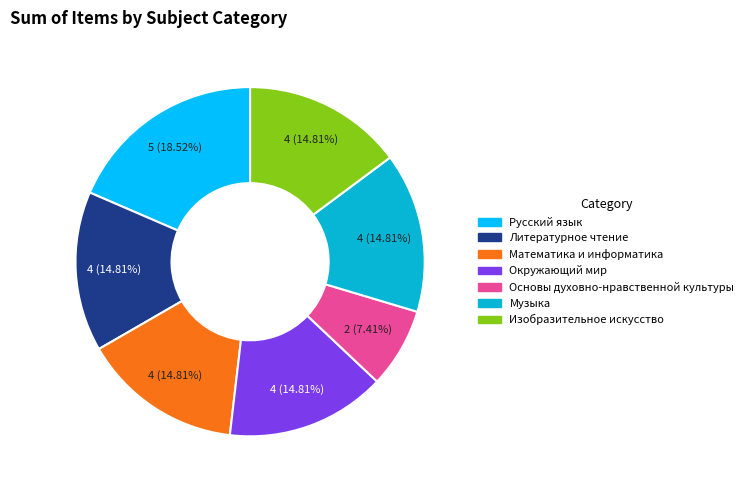

True or false: Изобразительное искусство accounts for 6% of the total.

False